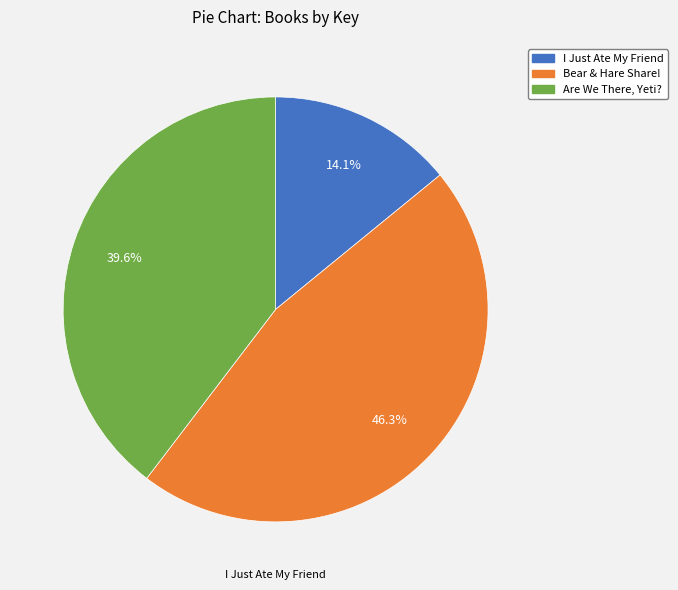

Which category has the smallest portion of the pie?

I Just Ate My Friend